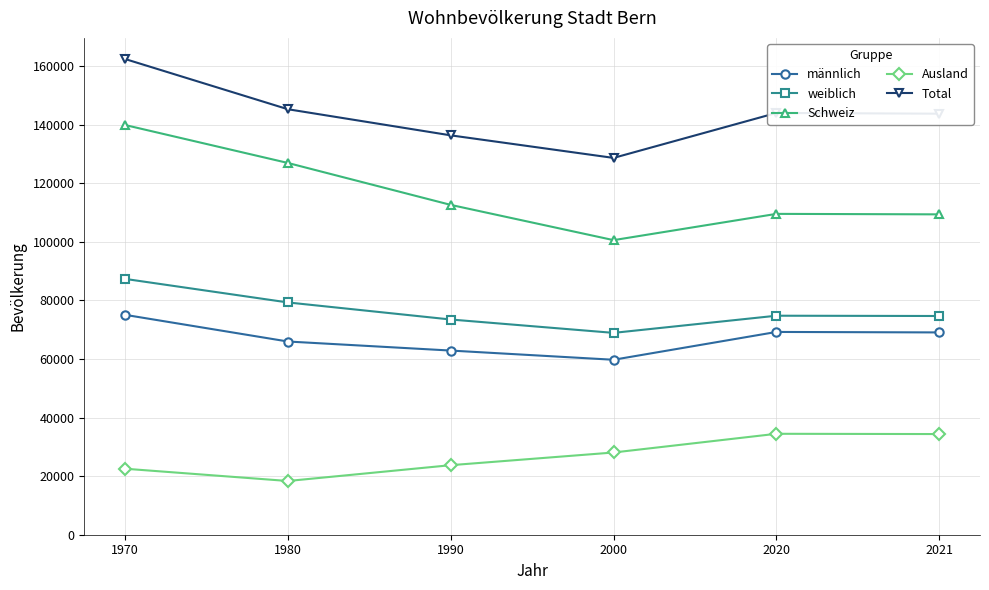

At which category does the chart reach its minimum across all series?

1980